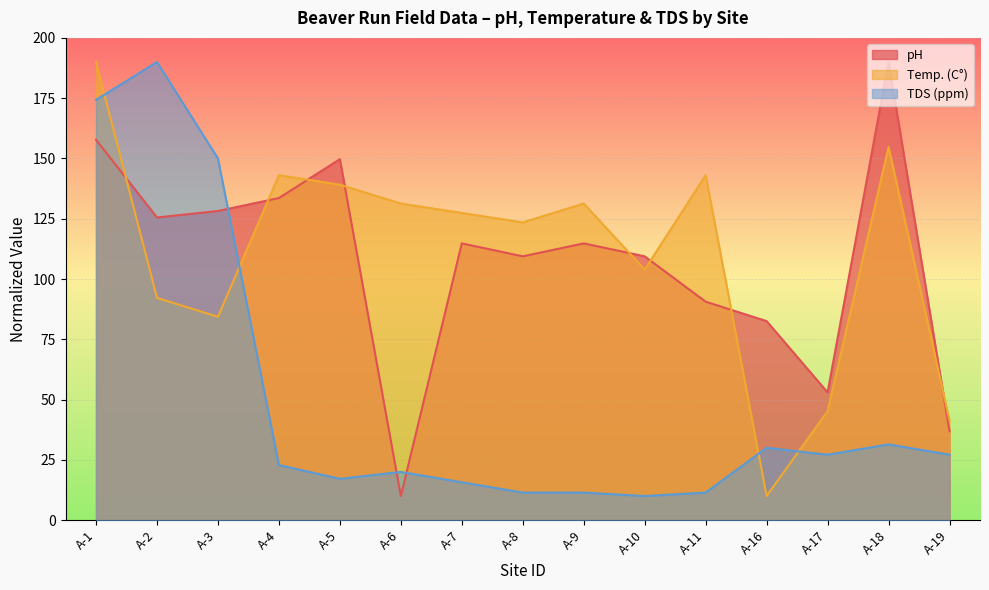

How many interior local valleys does the TDS (ppm) series have?

3